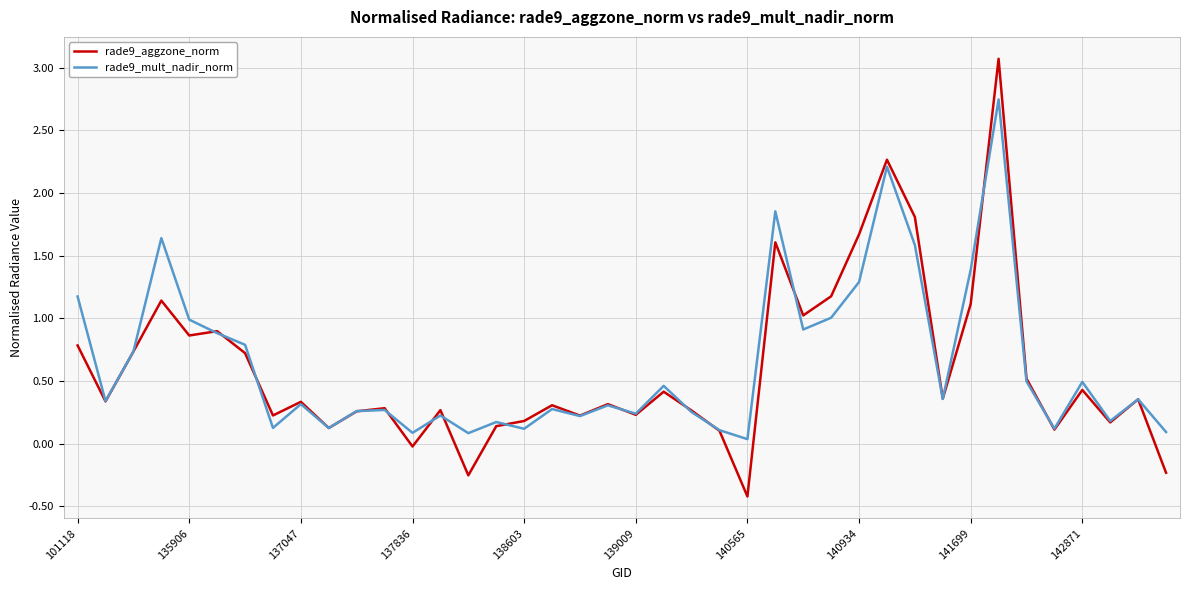

Does the chart have visible grid lines?

Yes